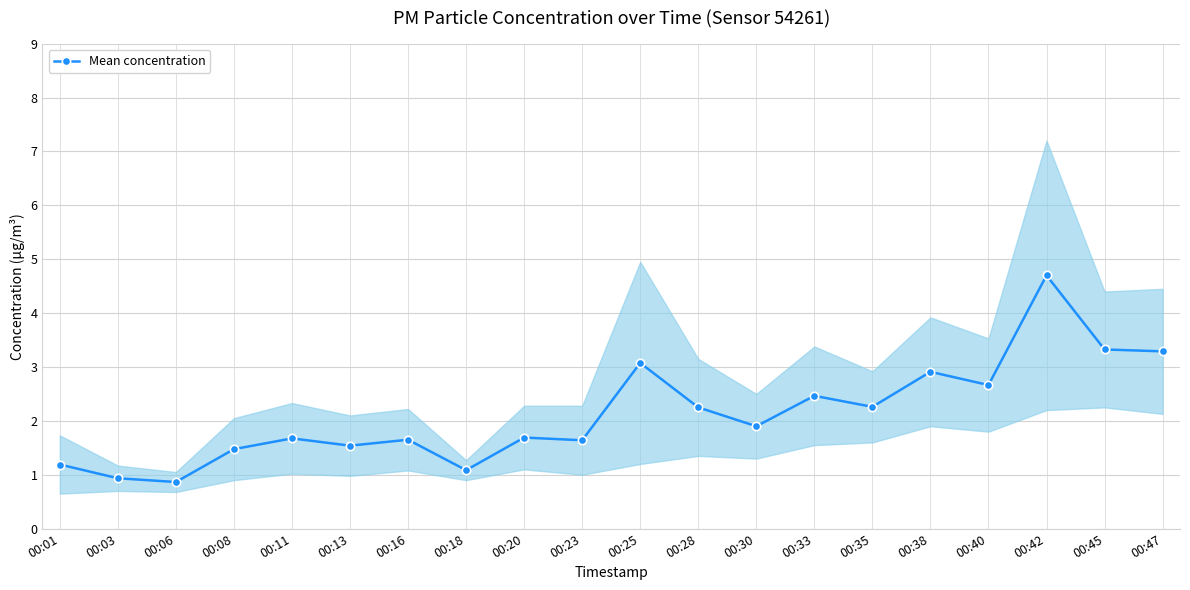

Is it true that the value at 00:47 is 4.8?

False